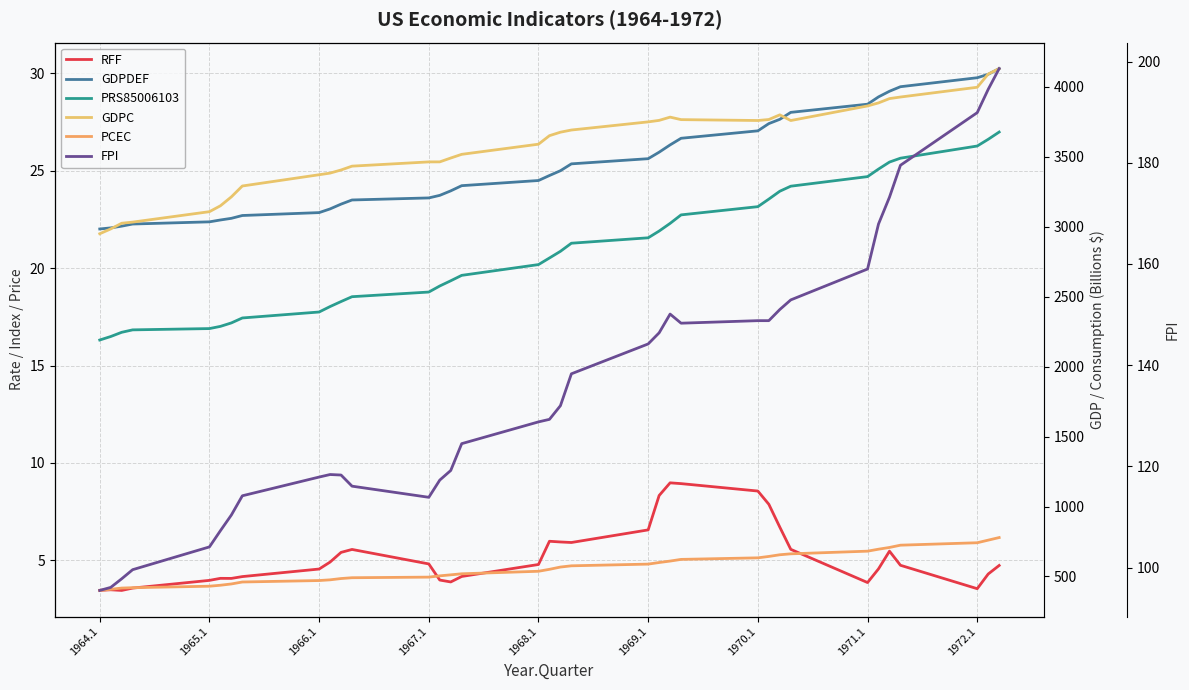

What is the average value of the FPI series?

135.8